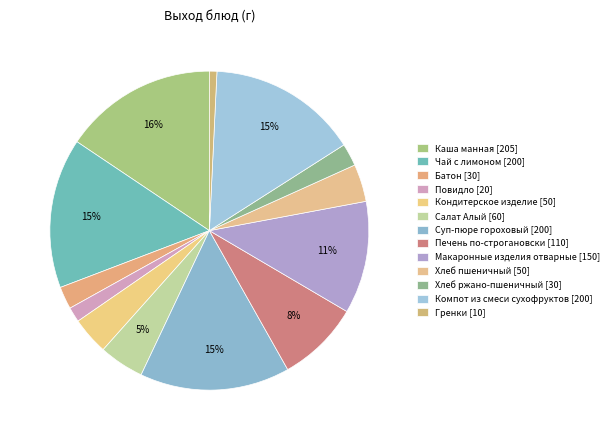

The Каша манная slice represents 16% of the pie. True or false?

True